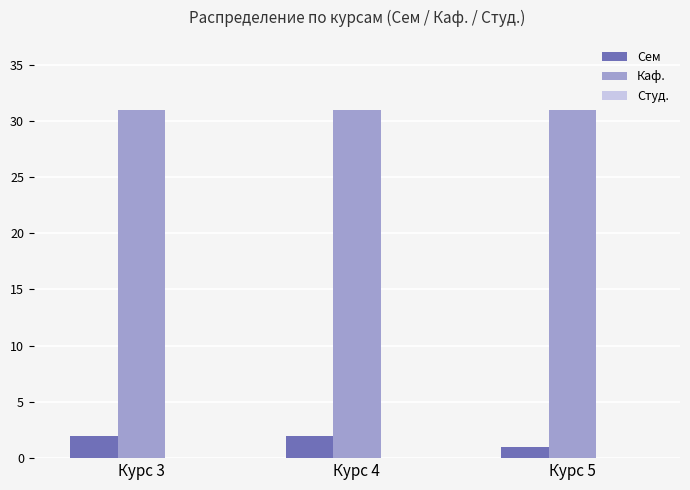

What is the maximum value for Сем?

2